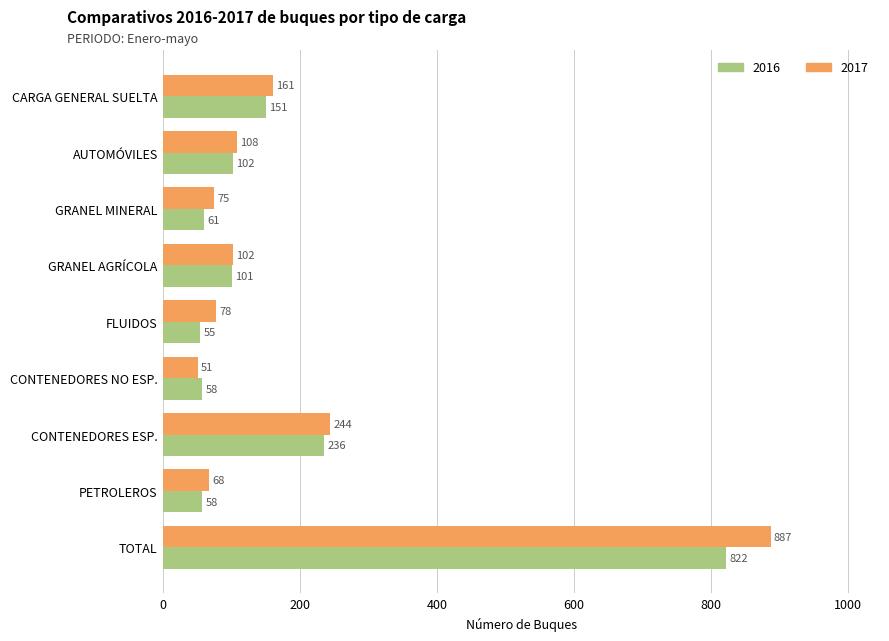

What is the difference between the maximum and second lowest values in the 2016 series?

764